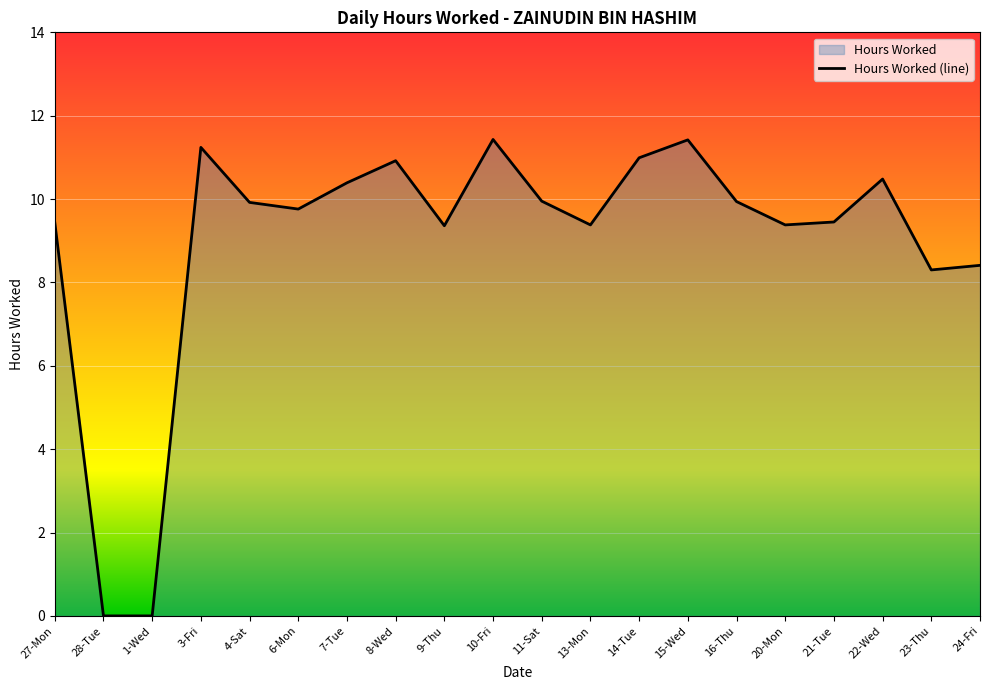

What value does the data have at 13-Mon?

9.4